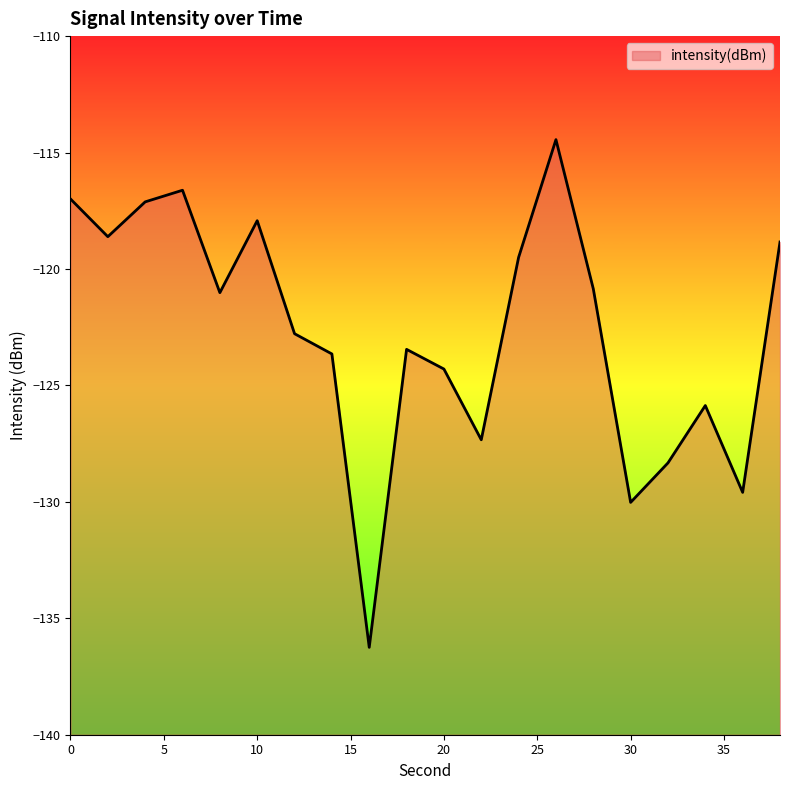

The chart shows a value of -123.5 at 18. True or false?

True